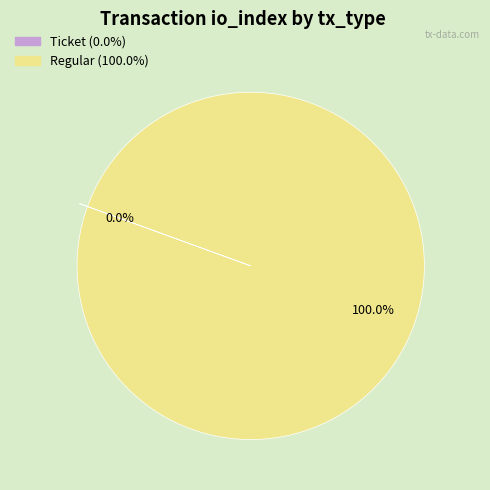

To the nearest percent, what is the difference between the largest and smallest slice percentages?

100%